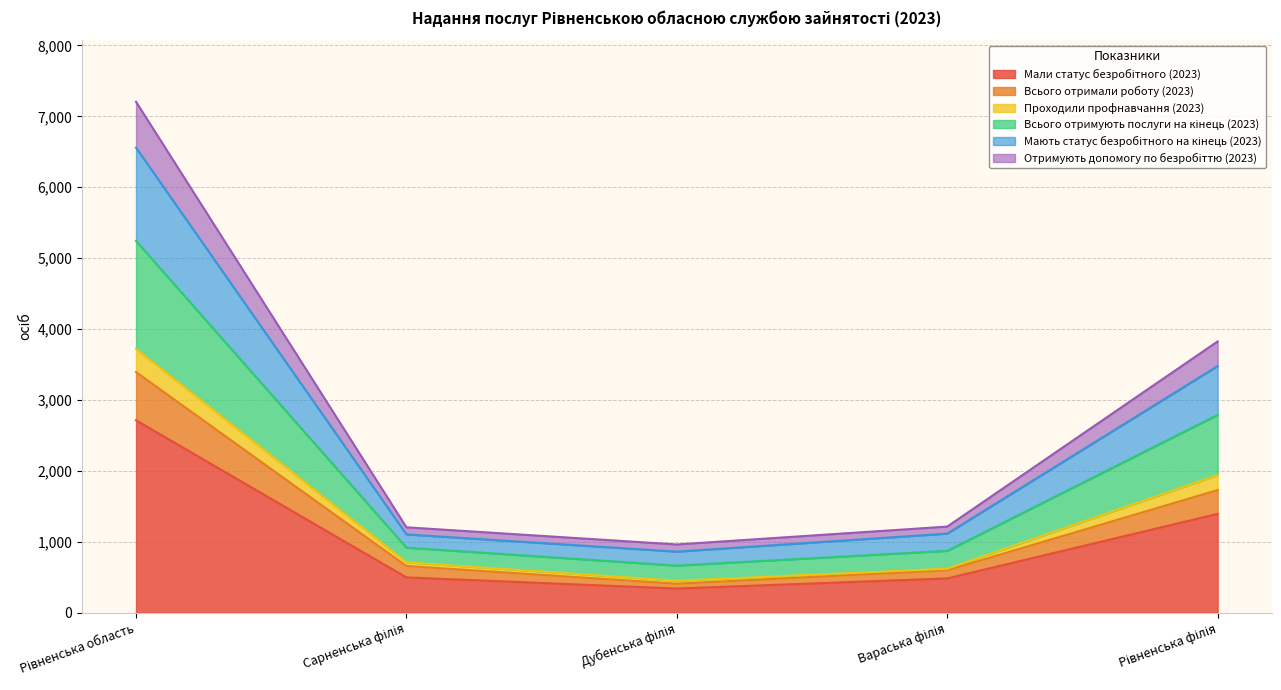

True or false: Всього отримують послуги на кінець (2023) and Проходили профнавчання (2023) cross at least once.

False